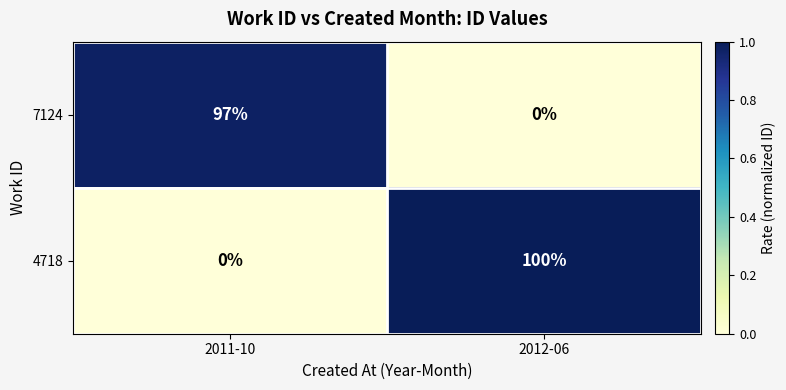

Reading left to right, extract all data points from this chart.

7124: 2011-10=97	2012-06=0
4718: 2011-10=0	2012-06=100